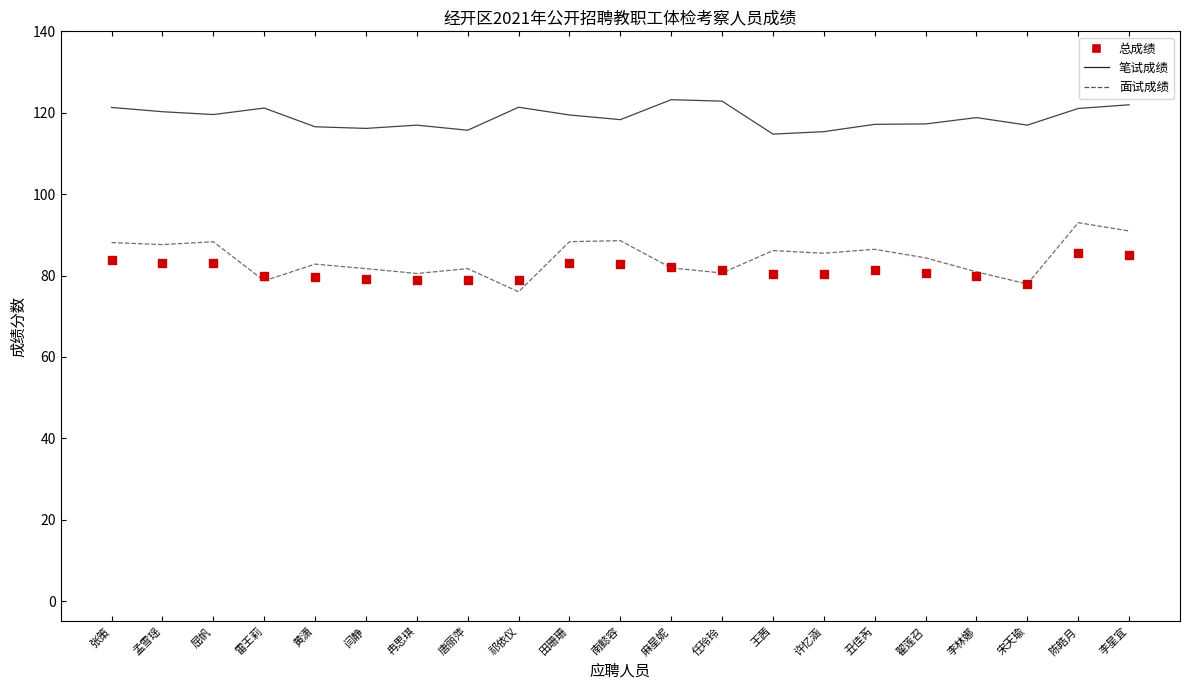

Is the value of 总成绩 at 雷王莉 greater than the value of 面试成绩 at 冉思琪?

No